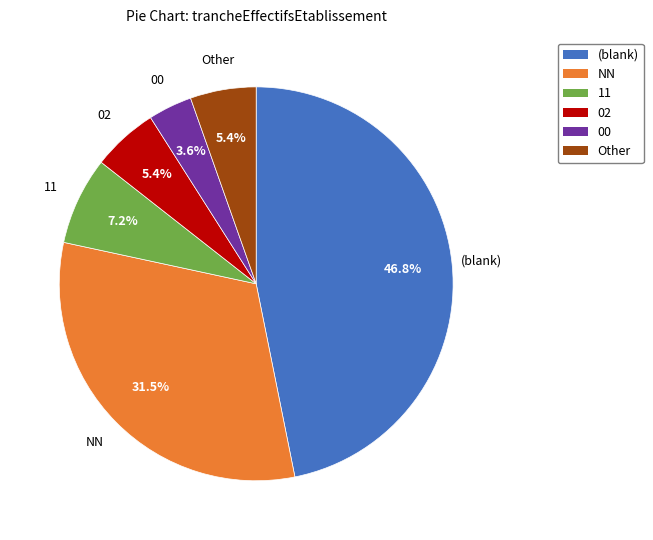

Is there any slice that represents more than half of the pie?

No